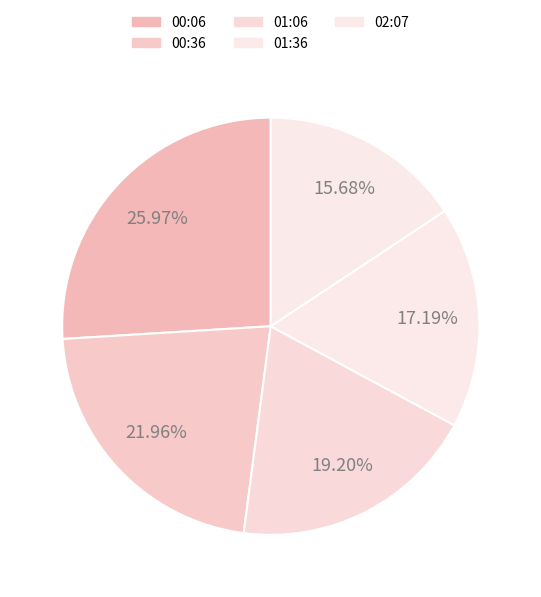

How many slices are in this pie chart?

5